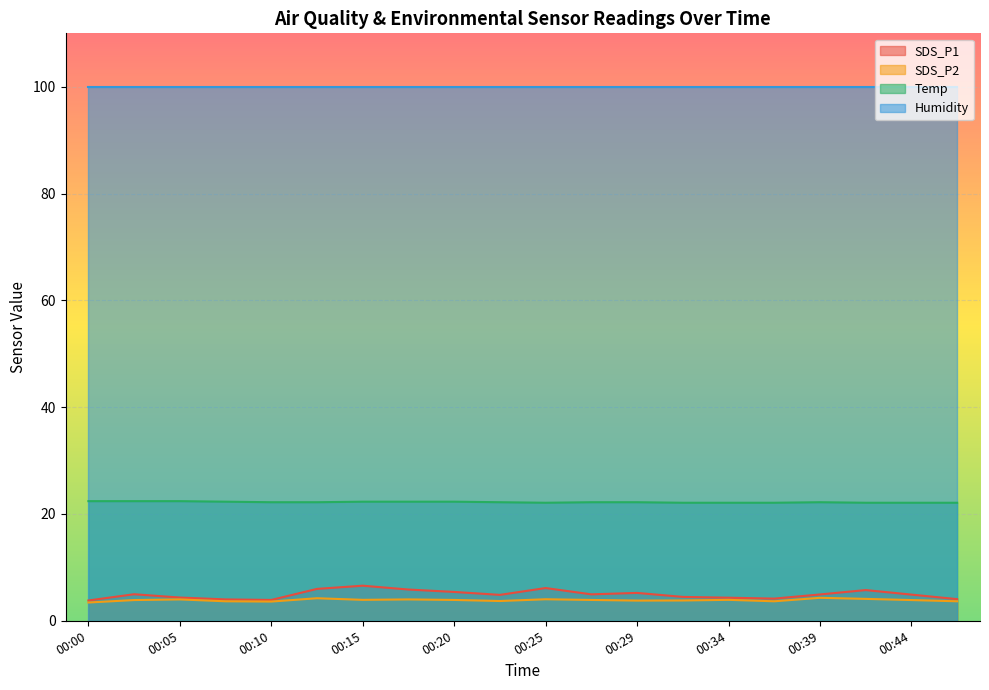

True or false: SDS_P2 and Temp cross at least once.

False